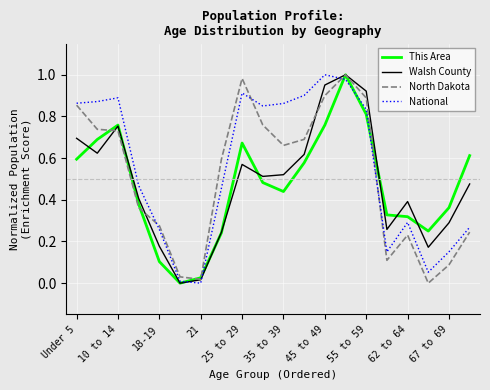

True or false: Walsh County has a value of 0.3 at 45 to 49.

False